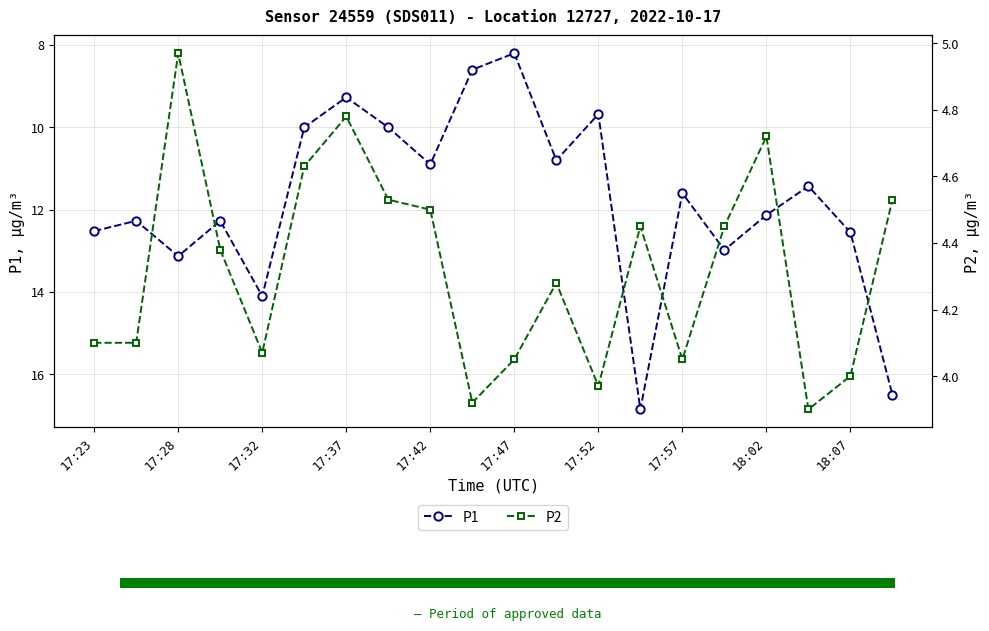

What is the minimum value shown in the chart?

3.9